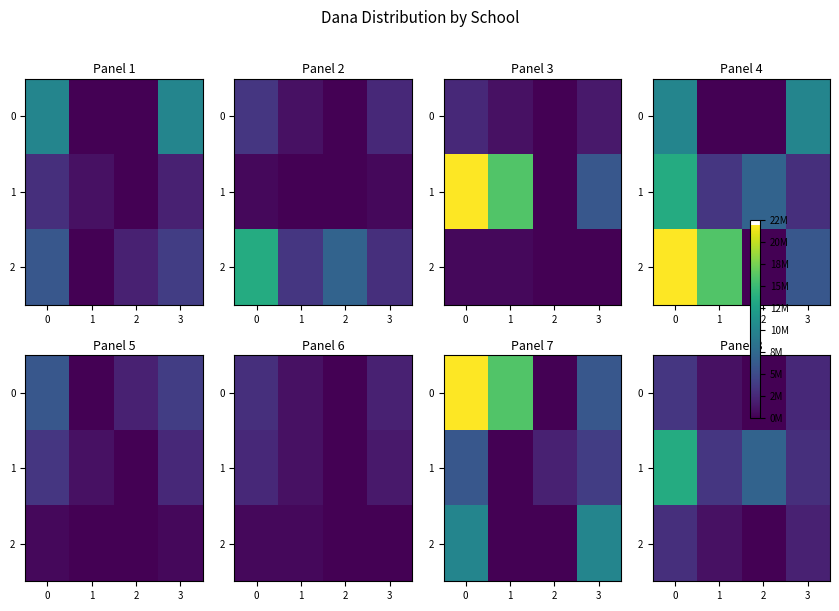

True or false: 0 has a value of 3500000 at 0.

True